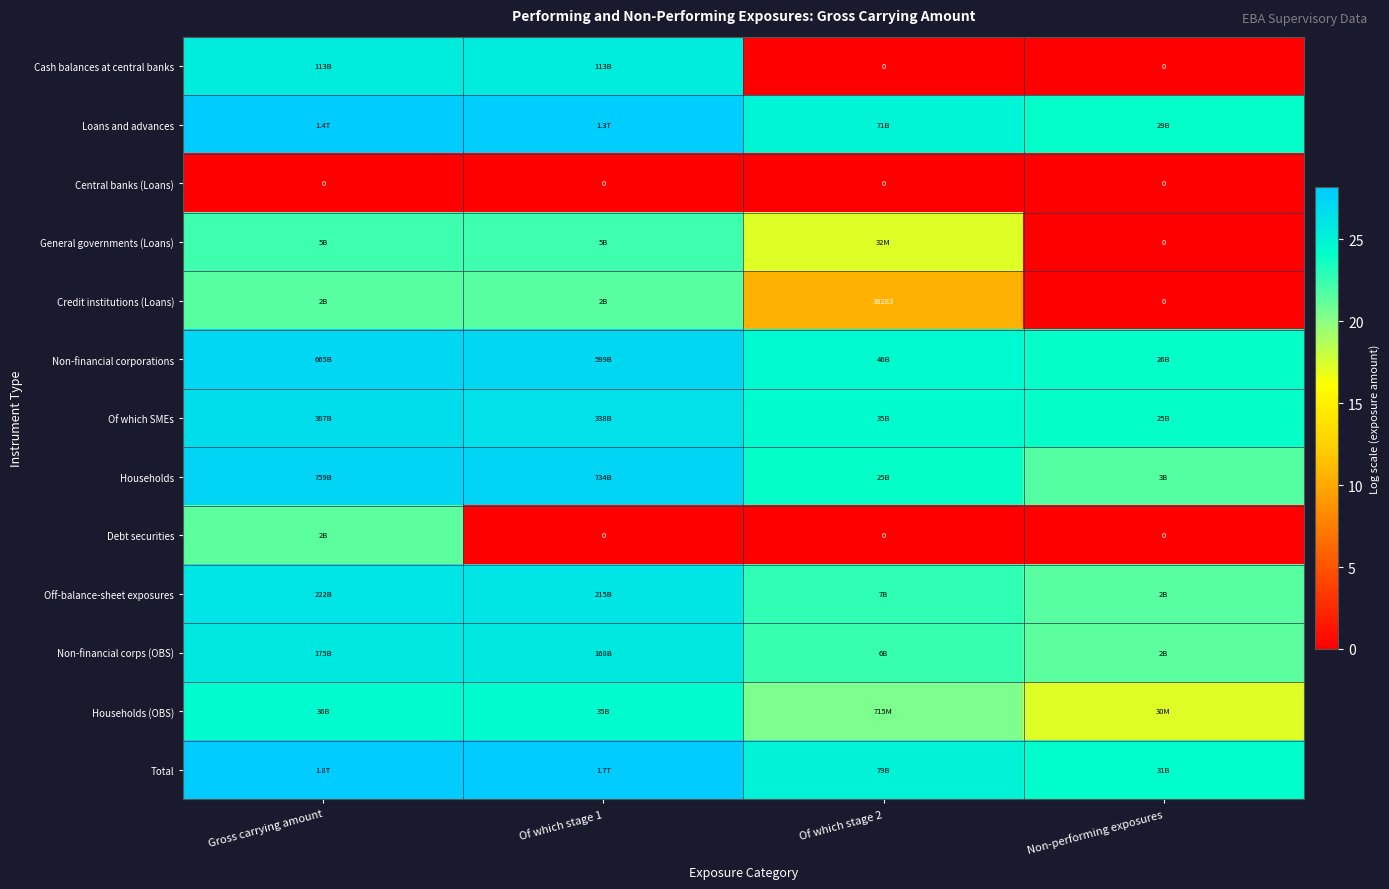

How many data points does each series have?

4